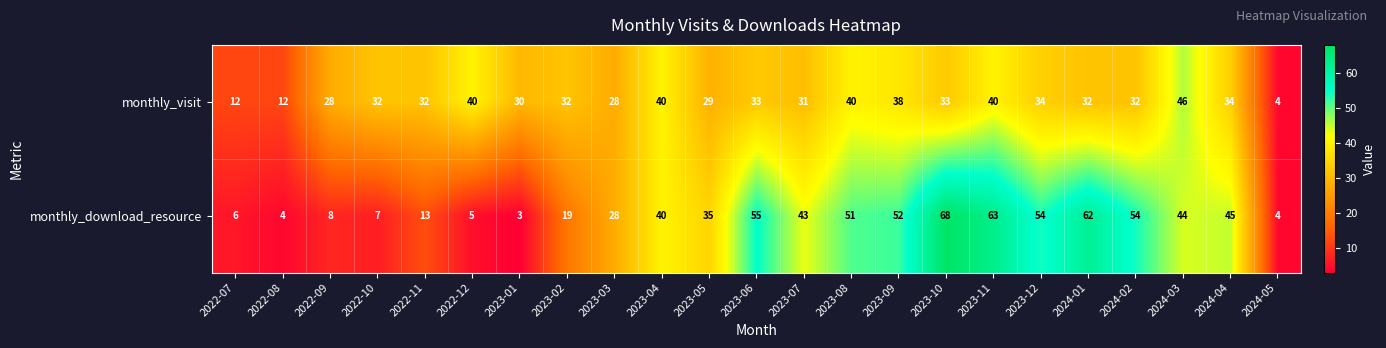

What is the difference between the maximum and minimum values in the monthly_visit series?

42